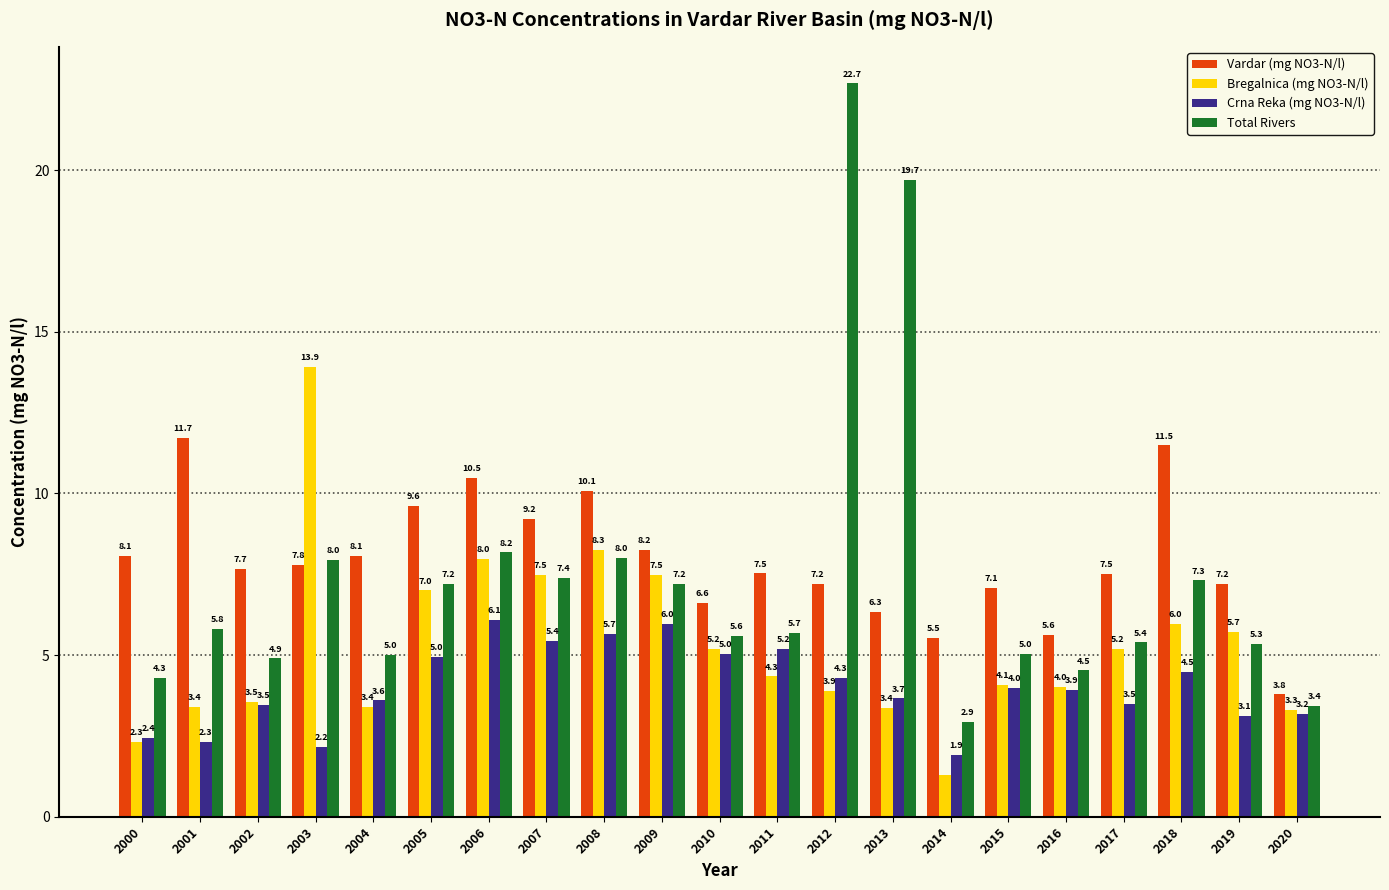

Which series changed the most between 2009 and 2011?

Bregalnica (mg NO3-N/l)